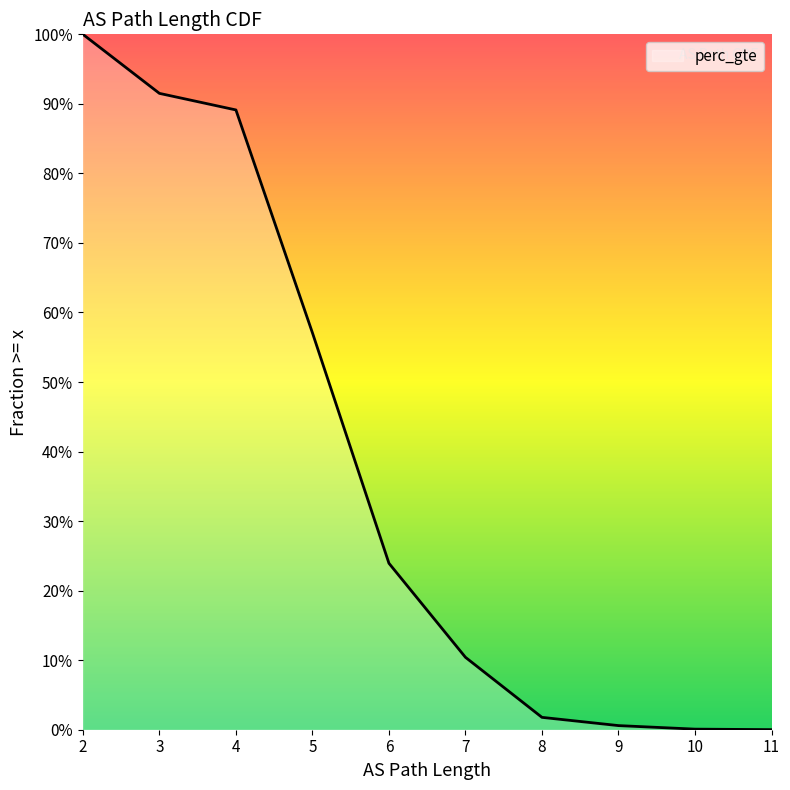

What is the change in value from 4 to 10?

-0.9